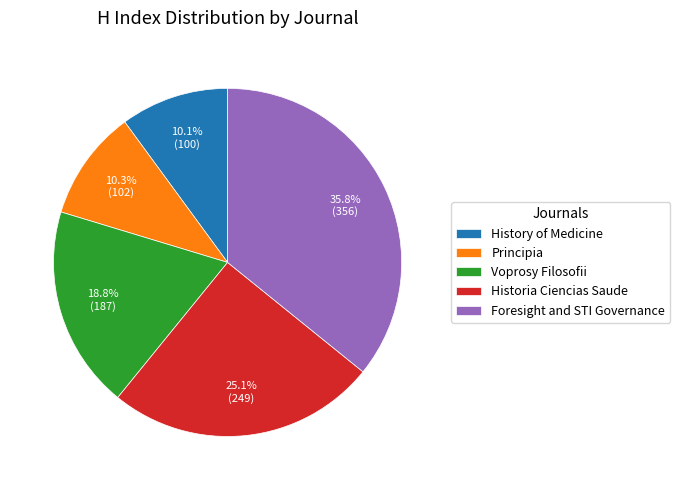

Which category has the biggest portion of the pie?

Foresight and STI Governance